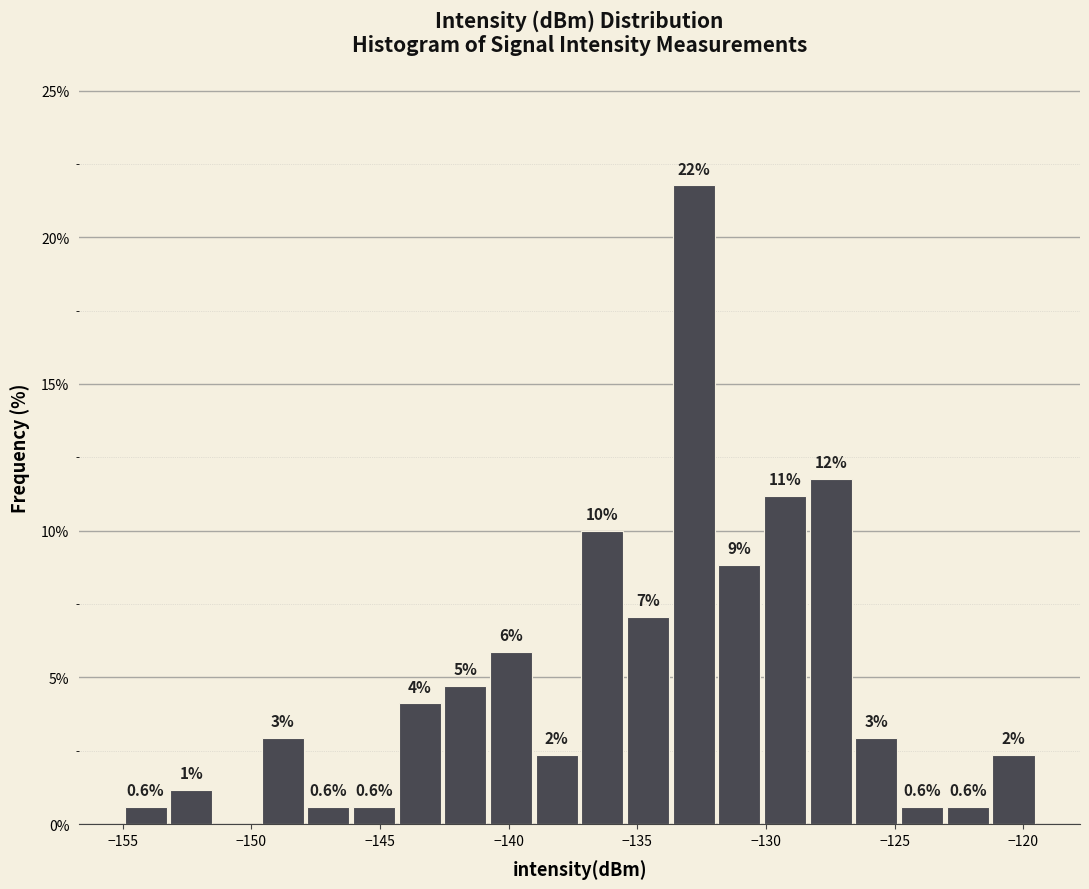

Read against the x-axis, roughly where is the centre of the tallest bar?

-133.0